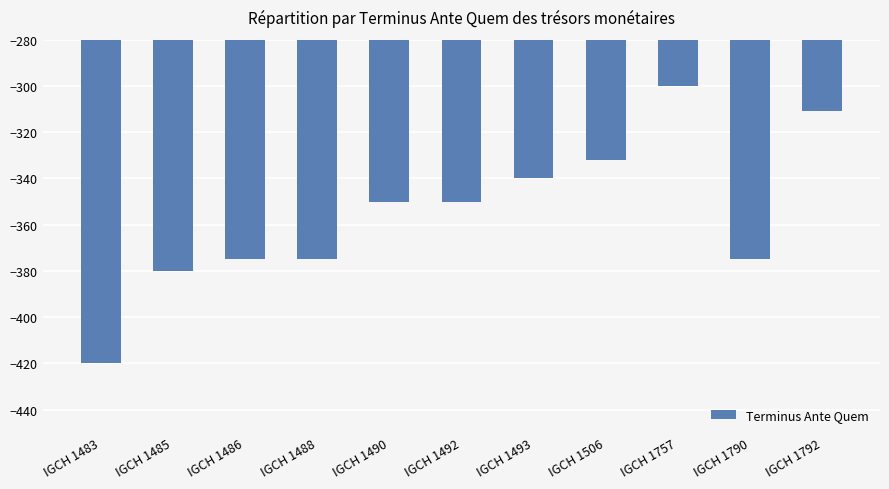

Reading left to right, extract all data points from this chart.

IGCH 1483=-420	IGCH 1485=-380	IGCH 1486=-375	IGCH 1488=-375	IGCH 1490=-350	IGCH 1492=-350	IGCH 1493=-340	IGCH 1506=-332	IGCH 1757=-300	IGCH 1790=-375	IGCH 1792=-311